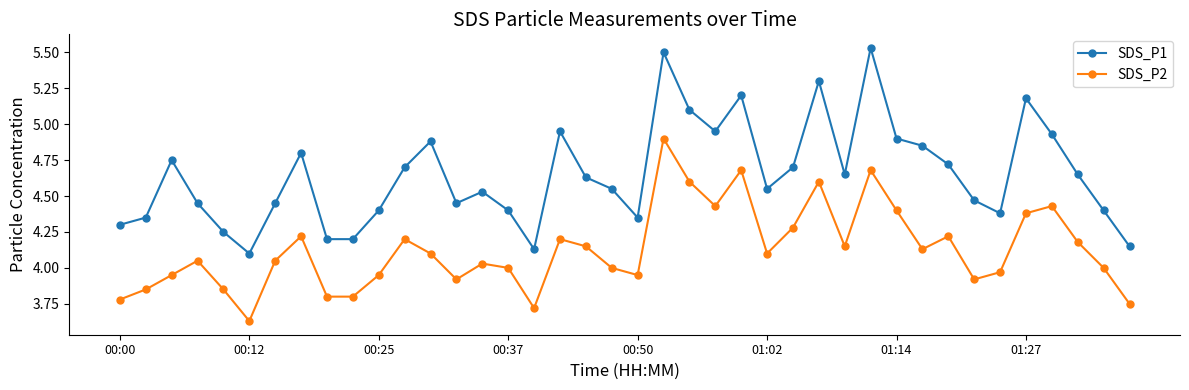

Which series has the largest total across all categories?

SDS_P1